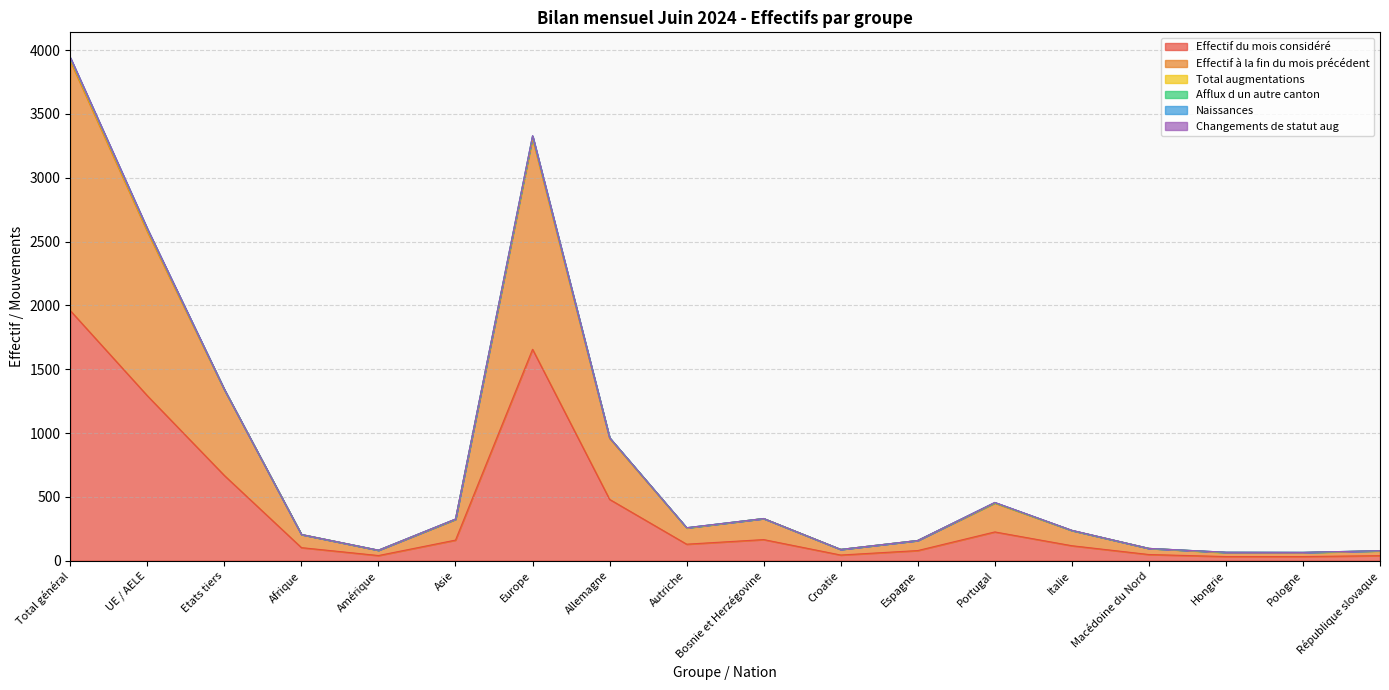

What is the difference between the Effectif du mois considéré values at Amérique and Espagne?

39